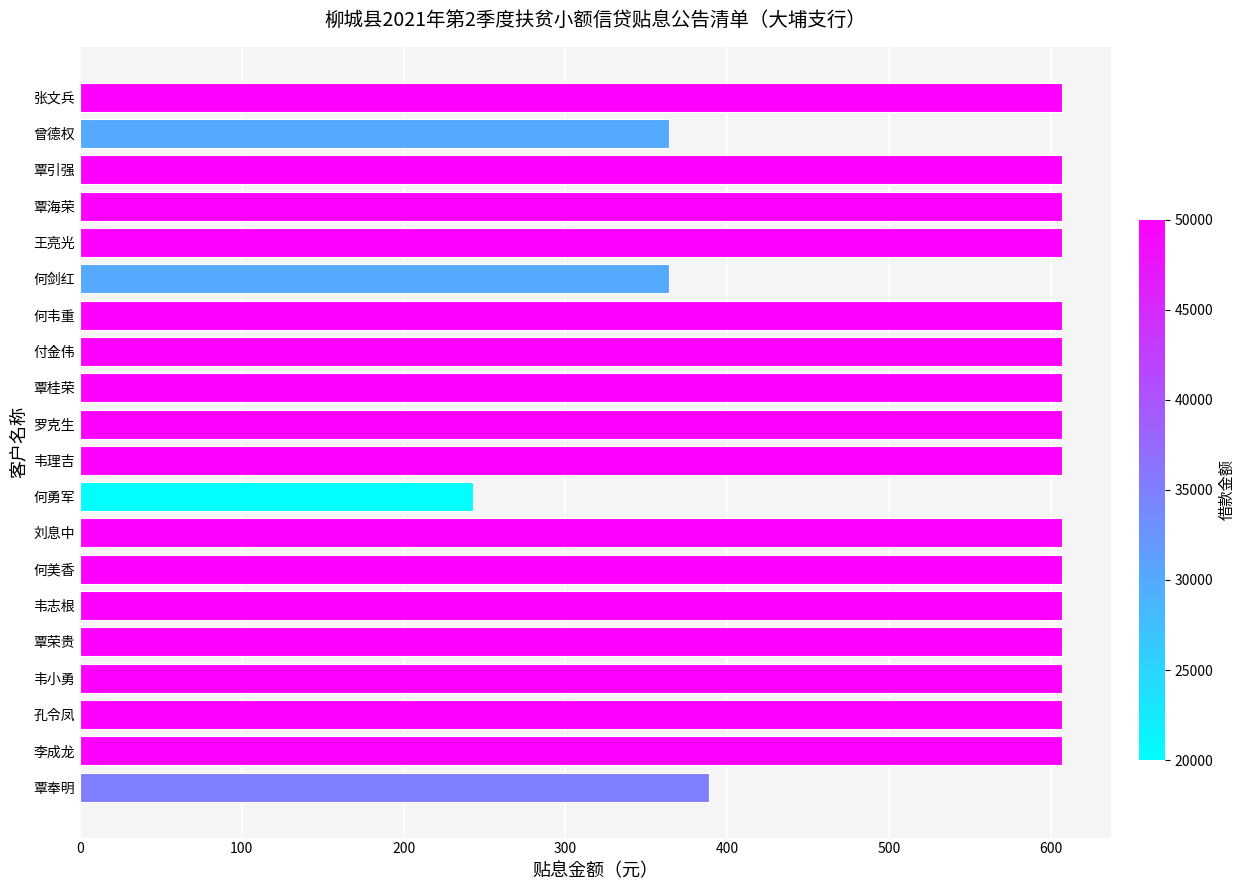

Reading top to bottom, extract all data points from this chart.

张文兵=606.9	曾德权=364.2	覃引强=606.9	覃海荣=606.9	王亮光=606.9	何剑红=364.2	何韦重=606.9	付金伟=606.9	覃桂荣=606.9	罗克生=606.9	韦理吉=606.9	何勇军=242.8	刘息中=606.9	何美香=606.9	韦志根=606.9	覃荣贵=606.9	韦小勇=606.9	孔令凤=606.9	李成龙=606.9	覃奉明=388.6